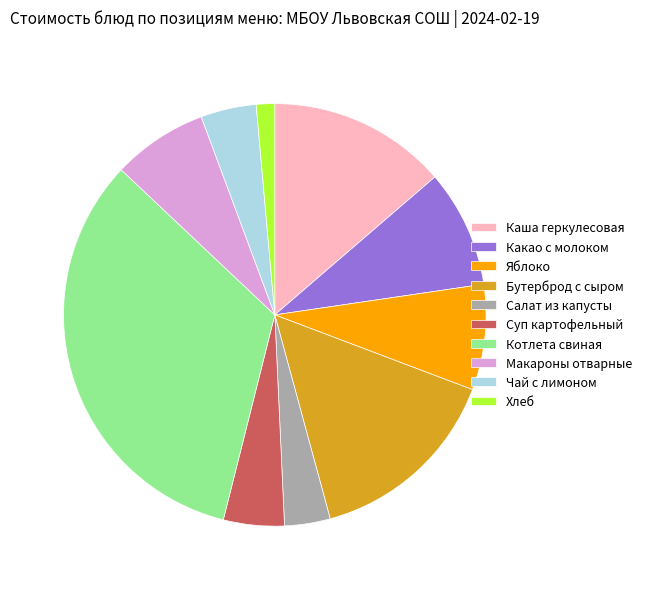

Which category has the smallest portion of the pie?

Хлеб